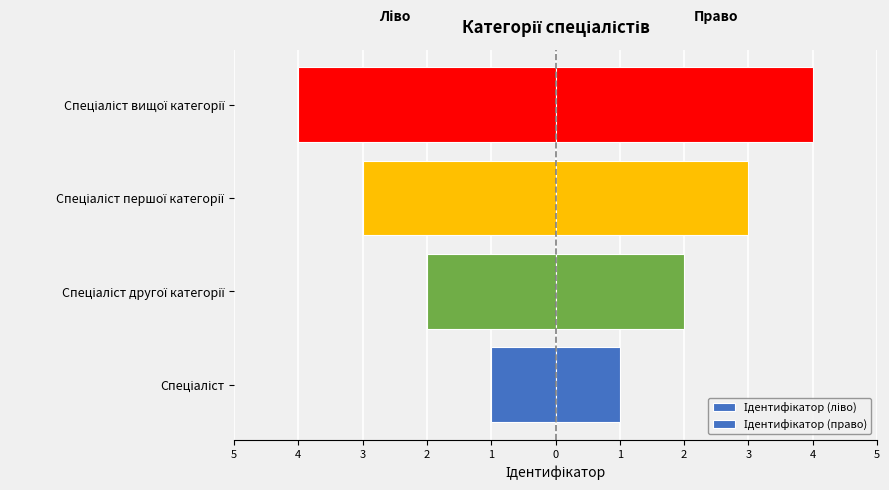

How many data points in Ідентифікатор (ліво) are less than -2?

2